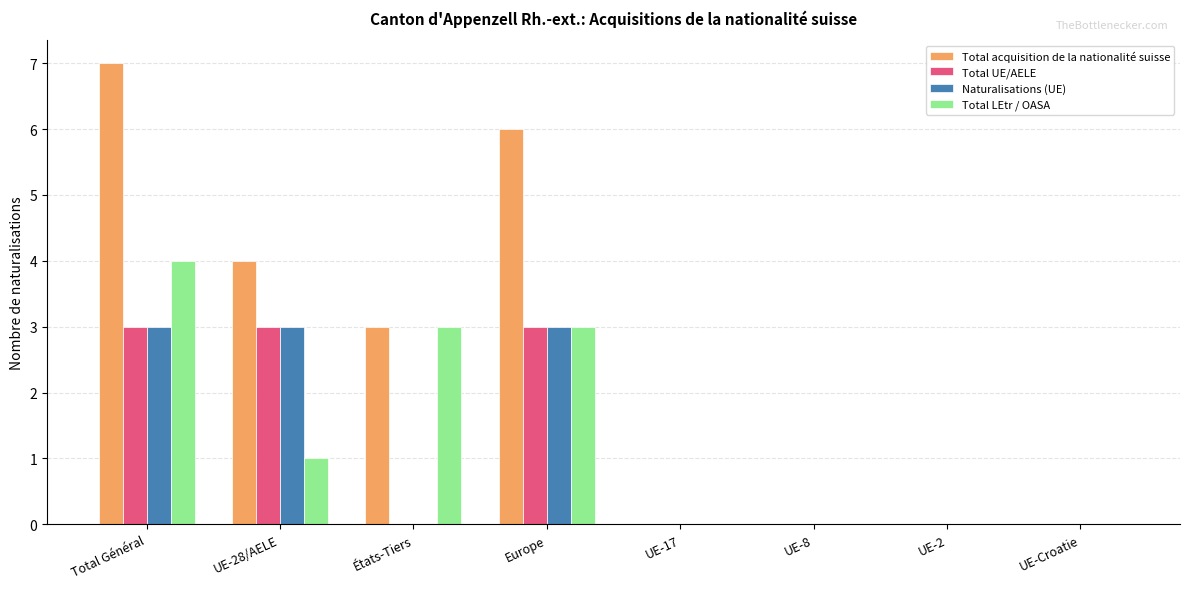

True or false: Naturalisations (UE) has a value of 2 at Total Général.

False